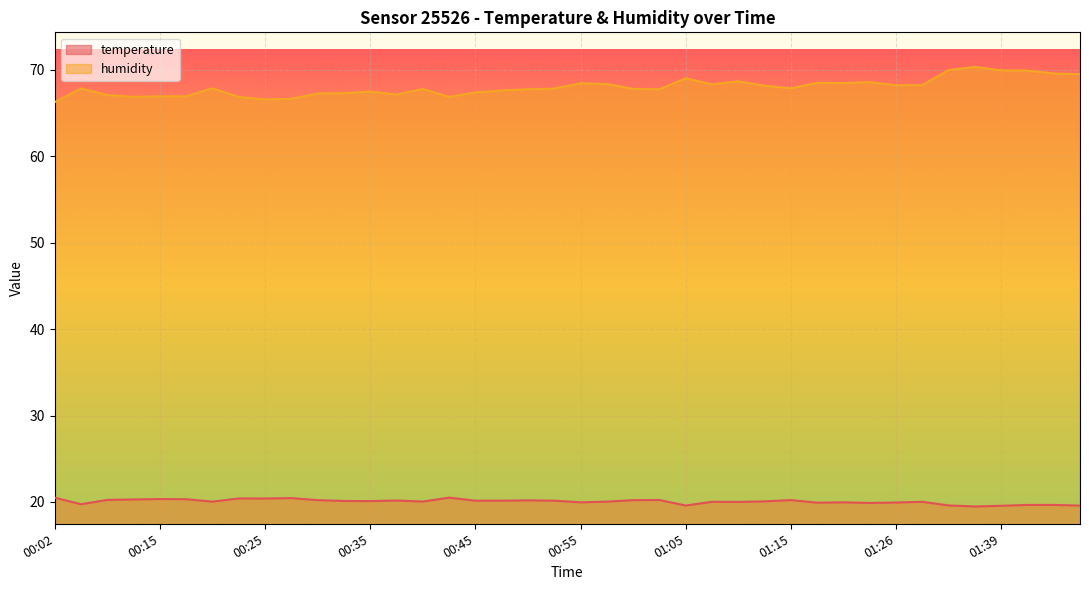

True or false: humidity and temperature cross at least once.

False